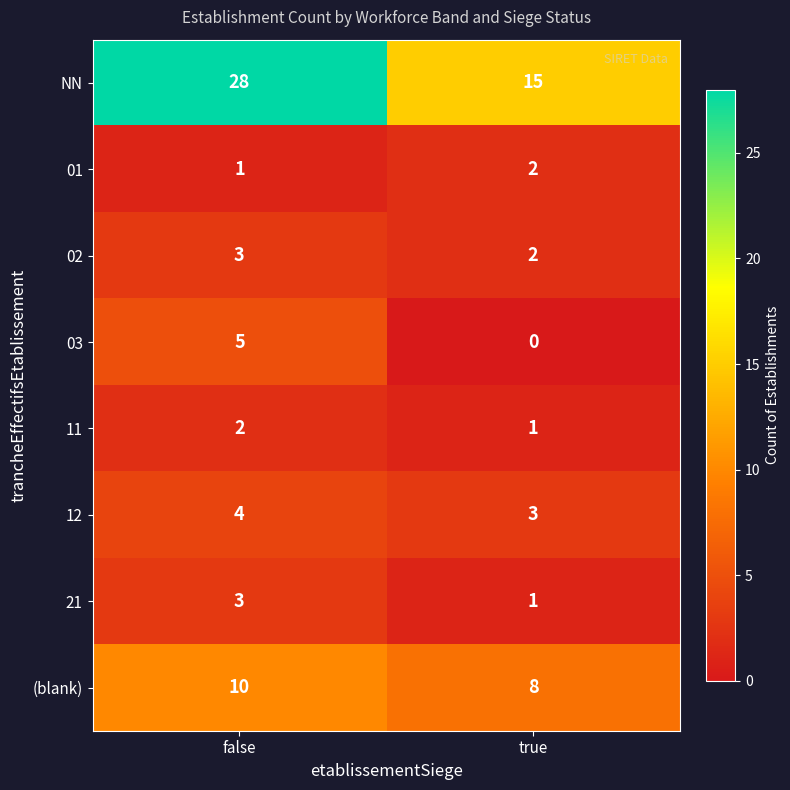

Reading left to right, extract all data points from this chart.

NN: false=28	true=15
01: false=1	true=2
02: false=3	true=2
03: false=5	true=0
11: false=2	true=1
12: false=4	true=3
21: false=3	true=1
(blank): false=10	true=8